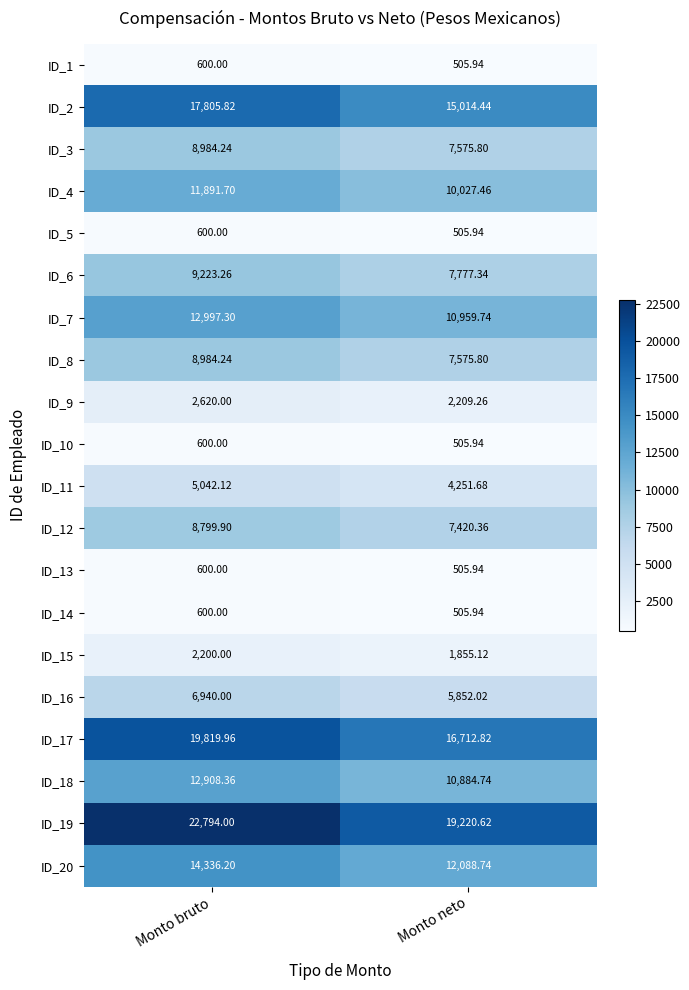

Where is ID_2 nearest to the value 16410?

Monto neto